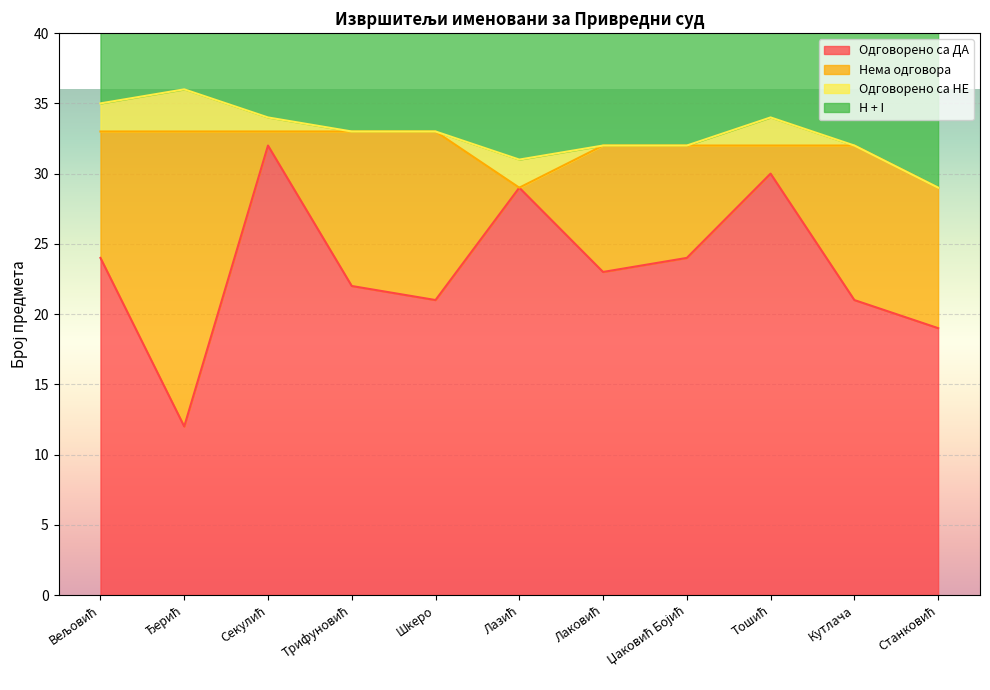

Is the value of Одговорено са ДА at Ђерић greater than the value of H + I at Секулић?

No